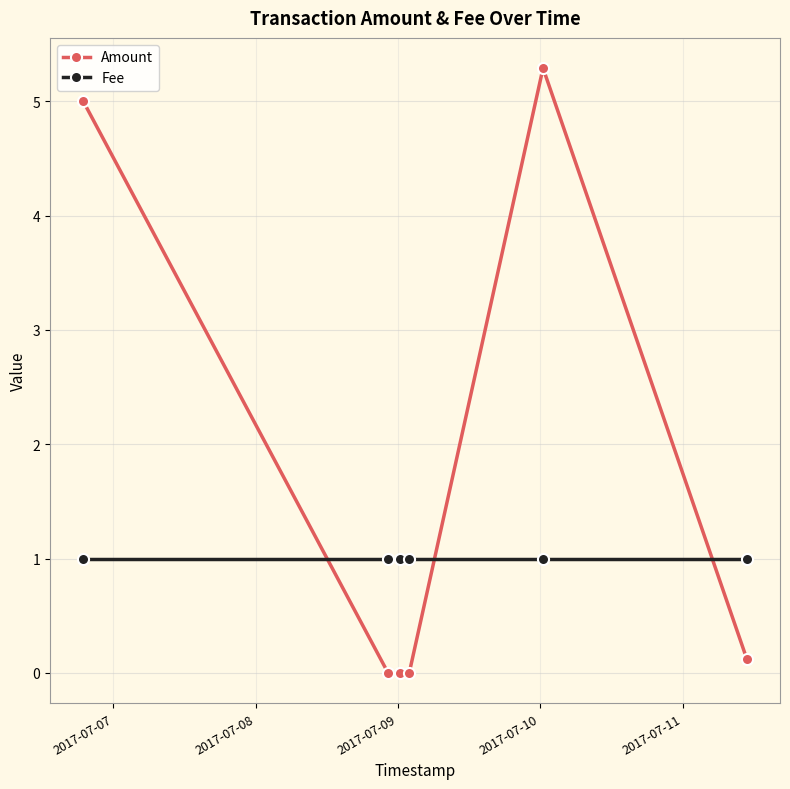

Which series has the largest total across all categories?

Amount